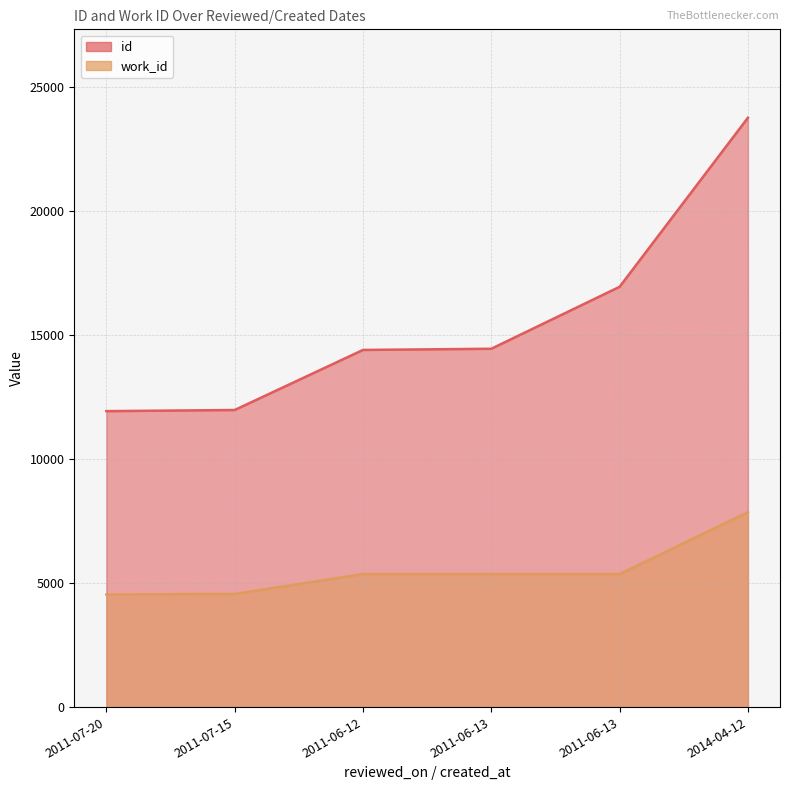

List the series in order of their peak value, highest first.

id, work_id